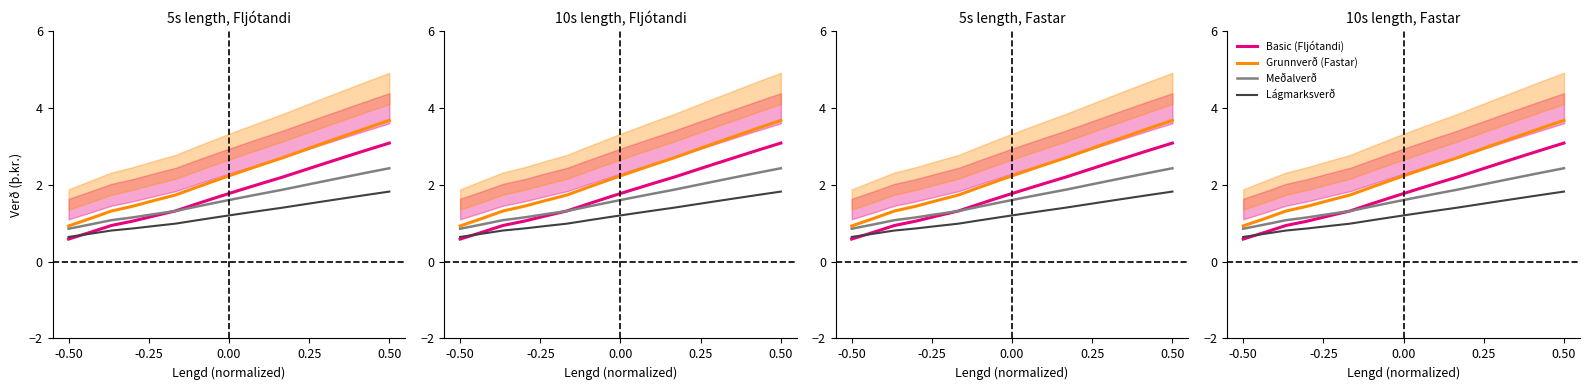

True or false: Lágmarksverð and Grunnverð (Fastar) intersect in this chart.

False